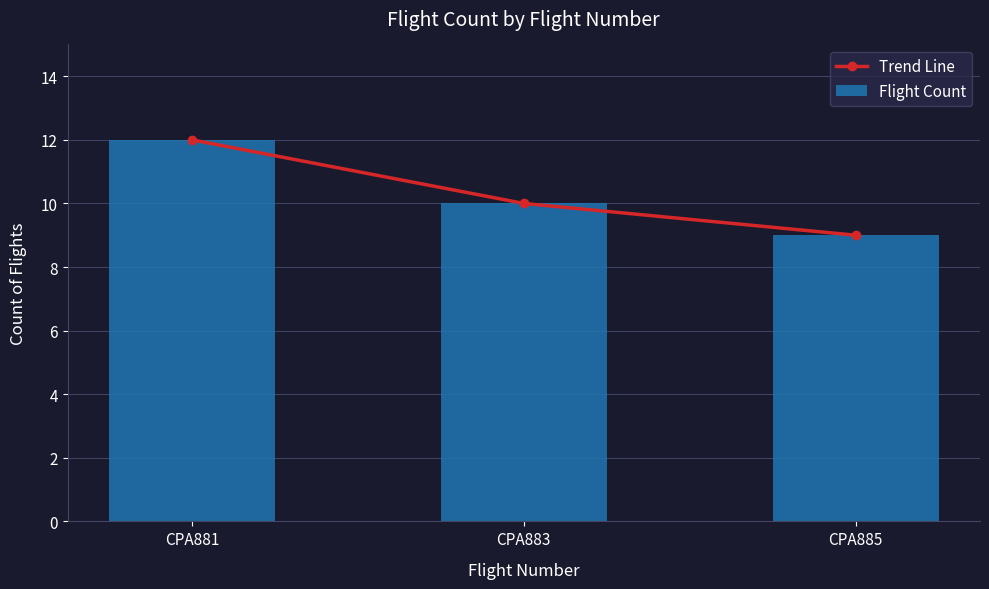

Is the value of Flight Count at CPA883 greater than the value of Trend Line at CPA881?

No